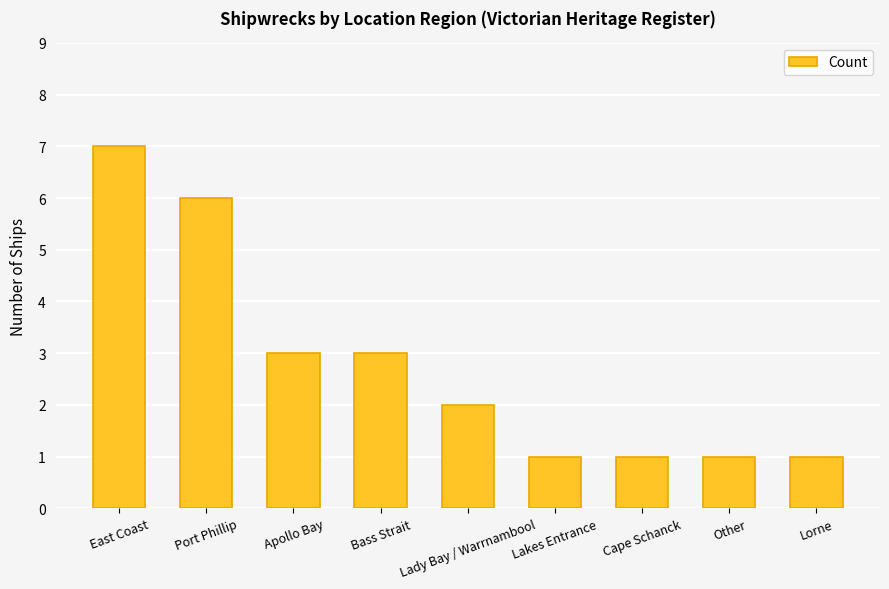

What is the difference between the maximum and minimum values?

6